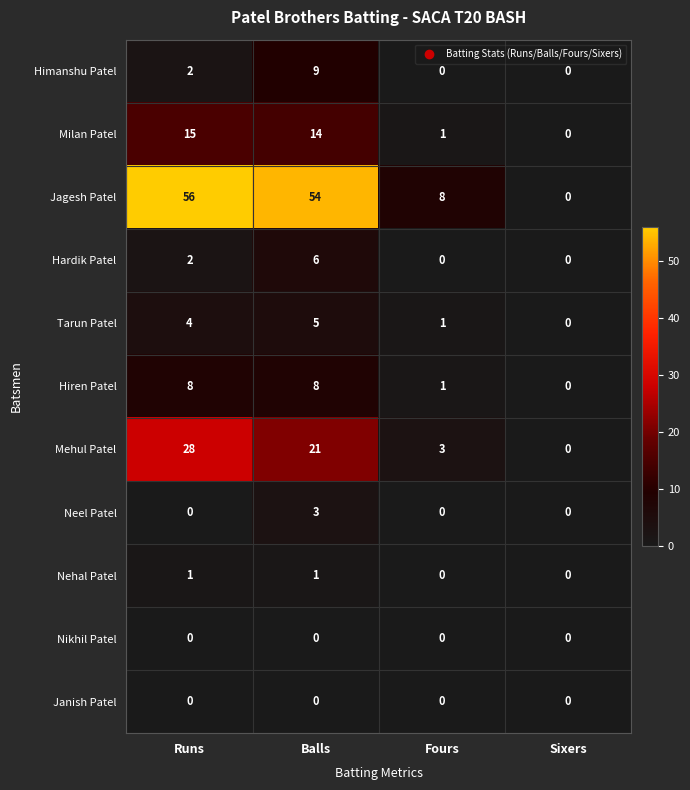

Which category has the highest value in the Mehul Patel series?

Runs